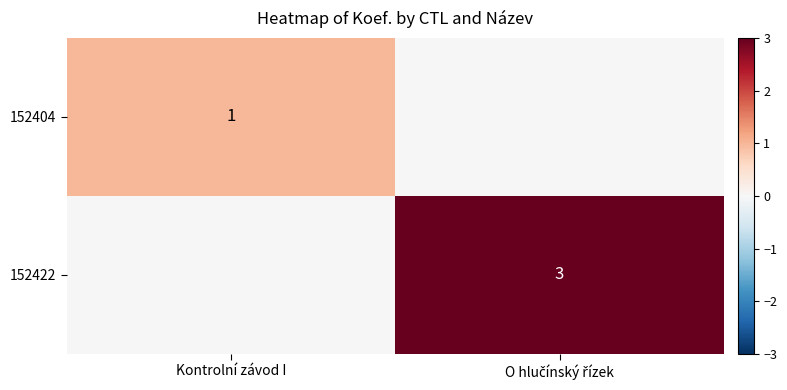

The value of 152404 at Kontrolní závod I is 1. True or false?

True